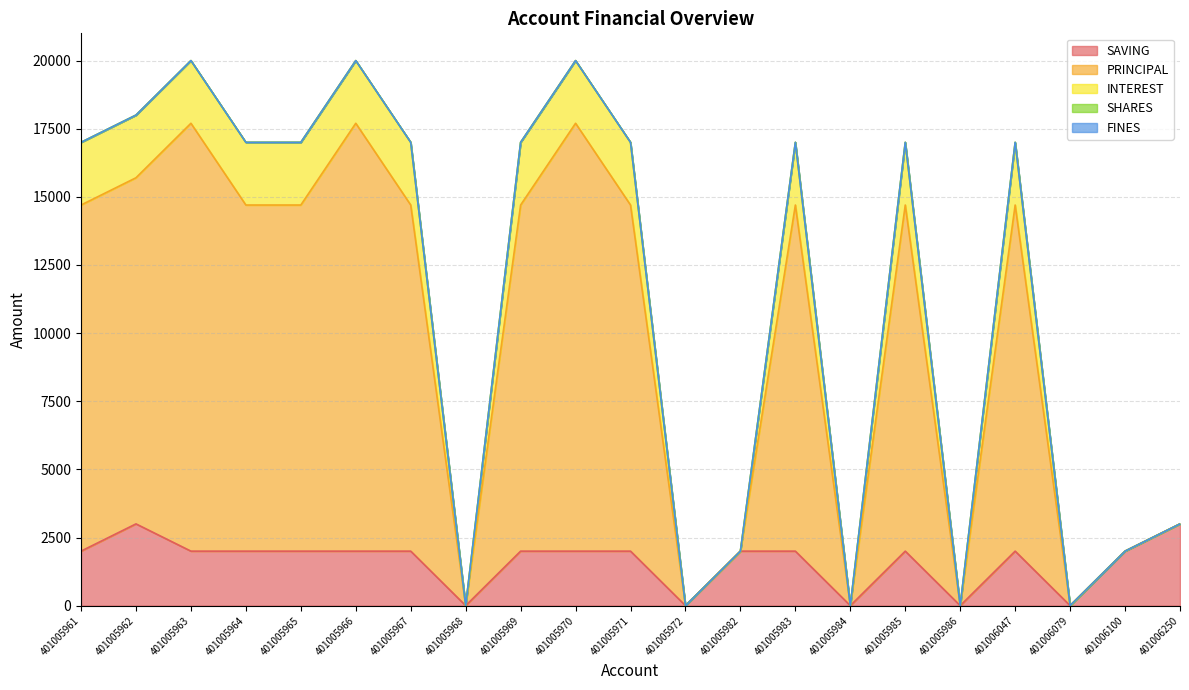

Where is INTEREST nearest to the value 10000?

401005961